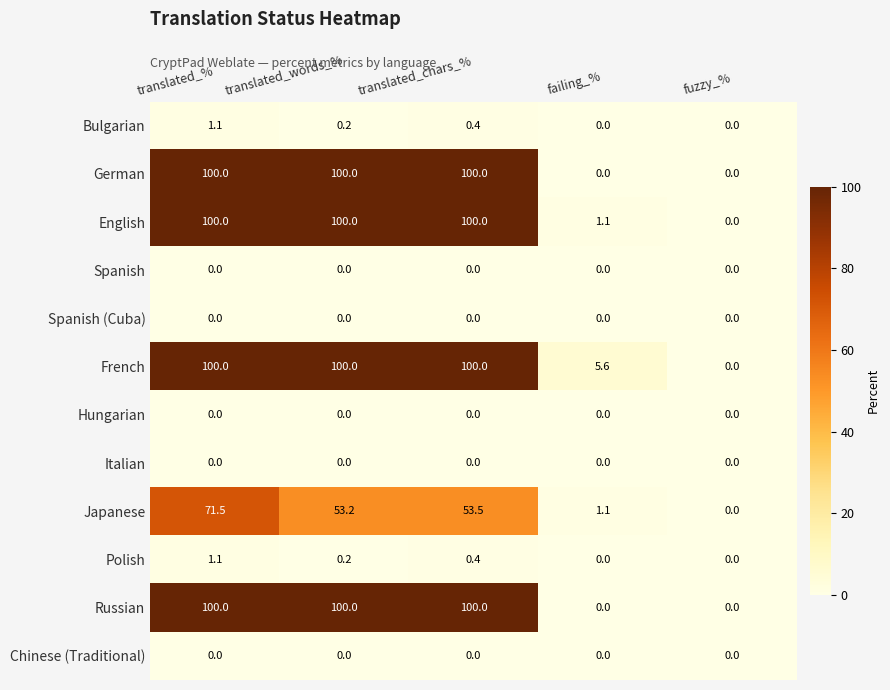

At which label is French closest to 50?

failing_%